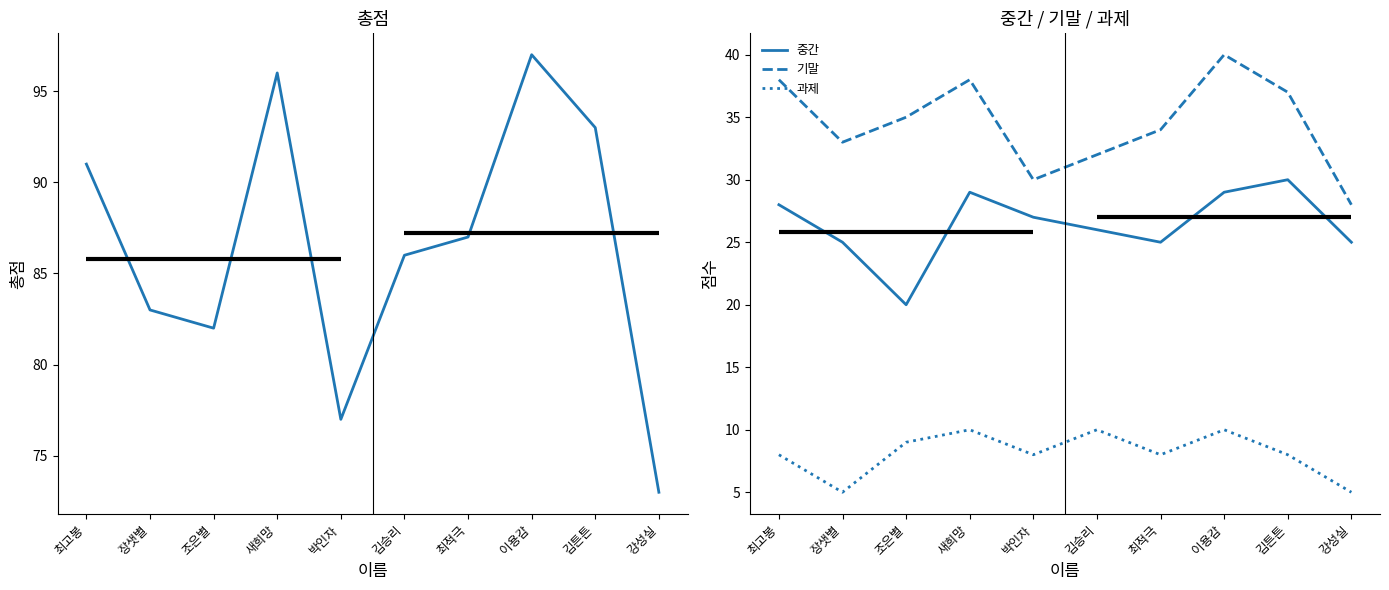

What is the total value across all series at 새희망?

173